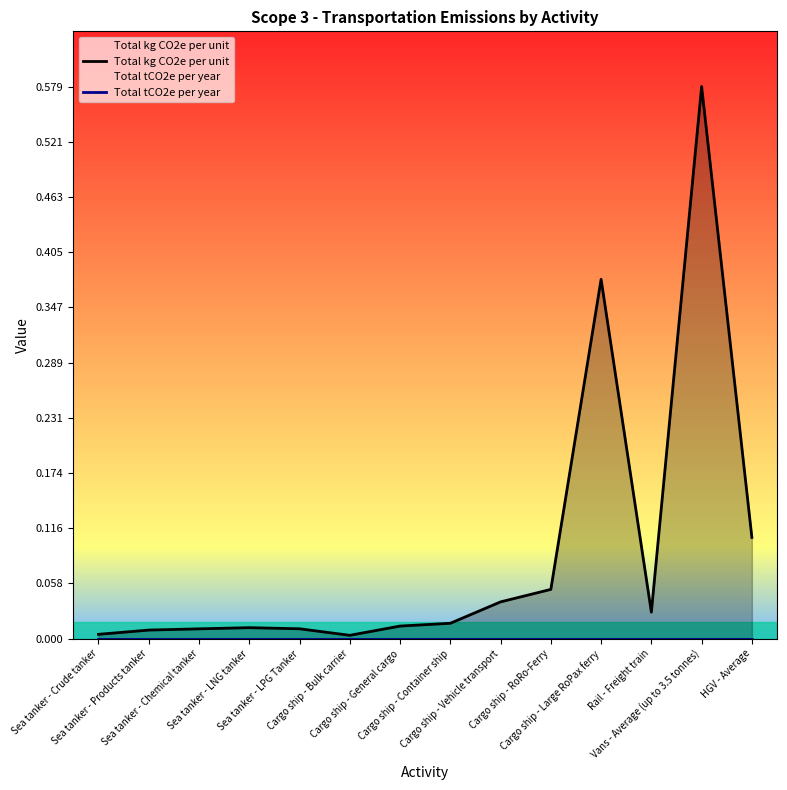

Reading left to right, extract all data points from this chart.

Total kg CO2e per unit: 0.0	0.0	0.0	0.0	0.0	0.0	0.0	0.0	0.0	0.1	0.4	0.0	0.6	0.1
Total tCO2e per year: 0.0	0.0	0.0	0.0	0.0	0.0	0.0	0.0	0.0	0.0	0.0	0.0	0.0	0.0